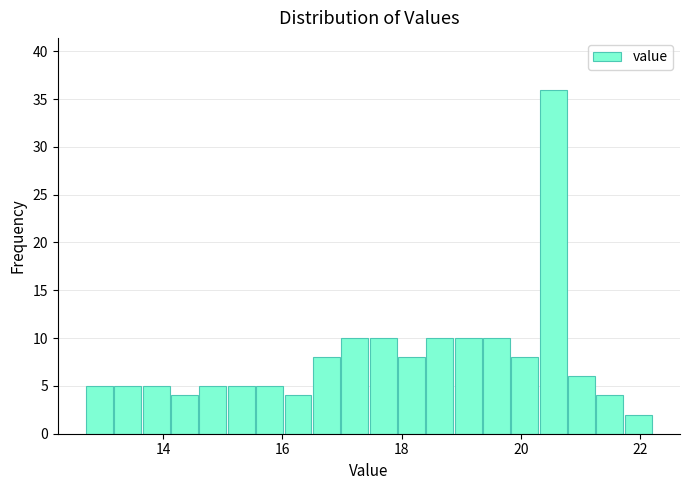

Around what value on the x-axis is the tallest bar? Give the approximate position of its centre, as read against the axis.

20.6